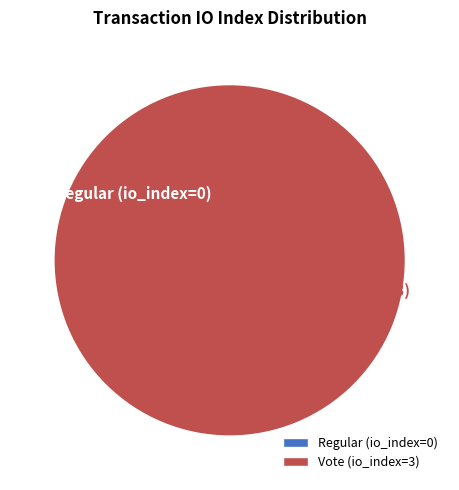

To the nearest percent, what portion does Vote (io_index=3) represent?

100%